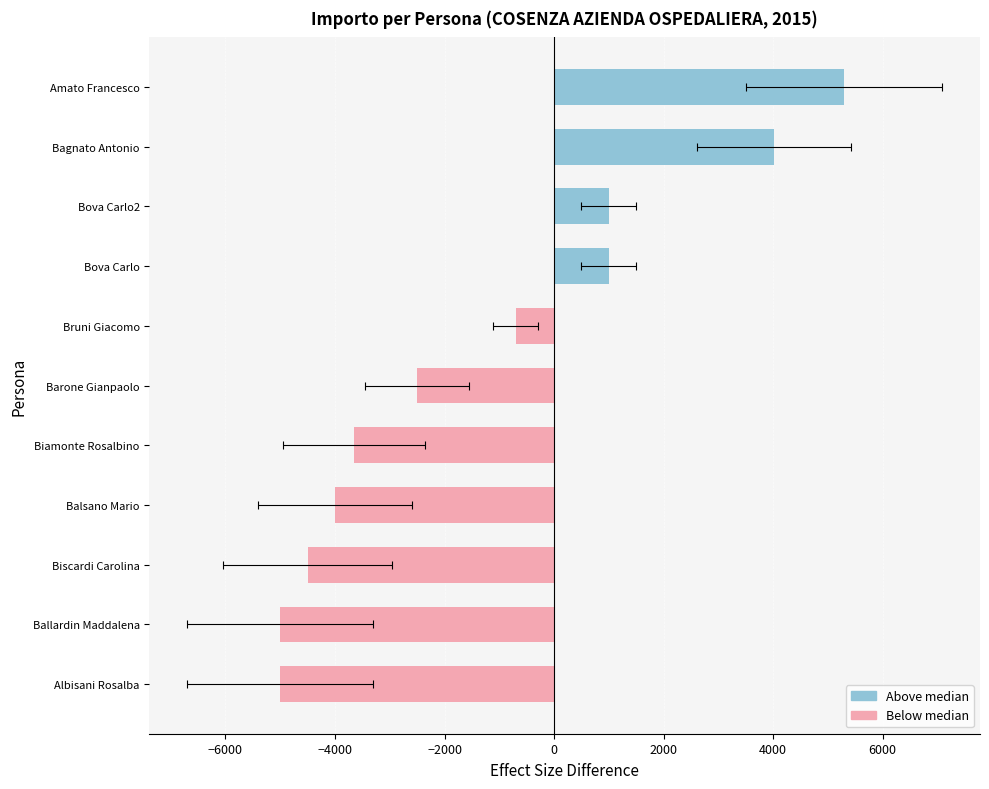

Between Bova Carlo and Ballardin Maddalena, which is larger?

Bova Carlo